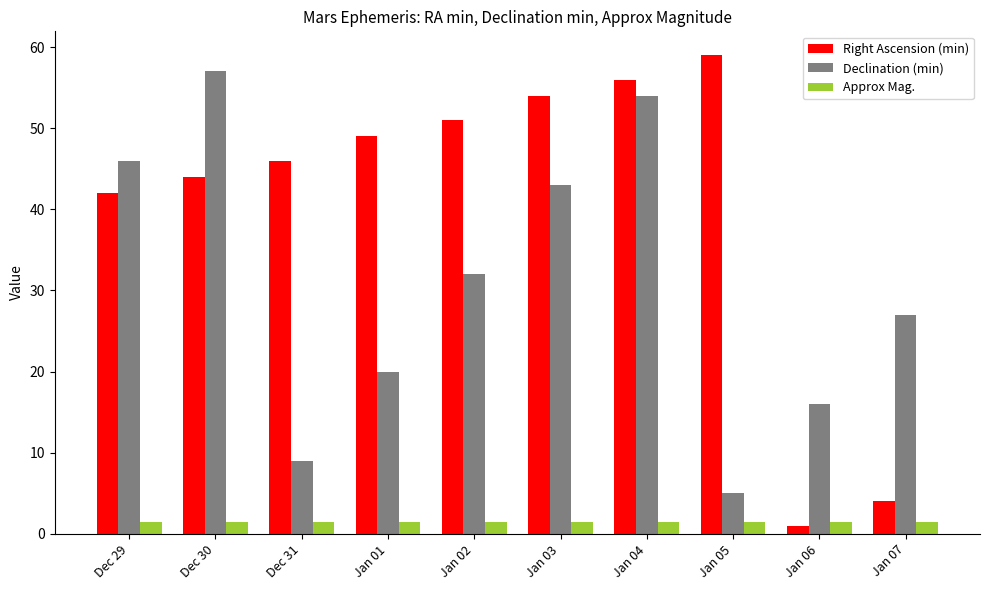

Which category has the highest value across all series?

Jan 05